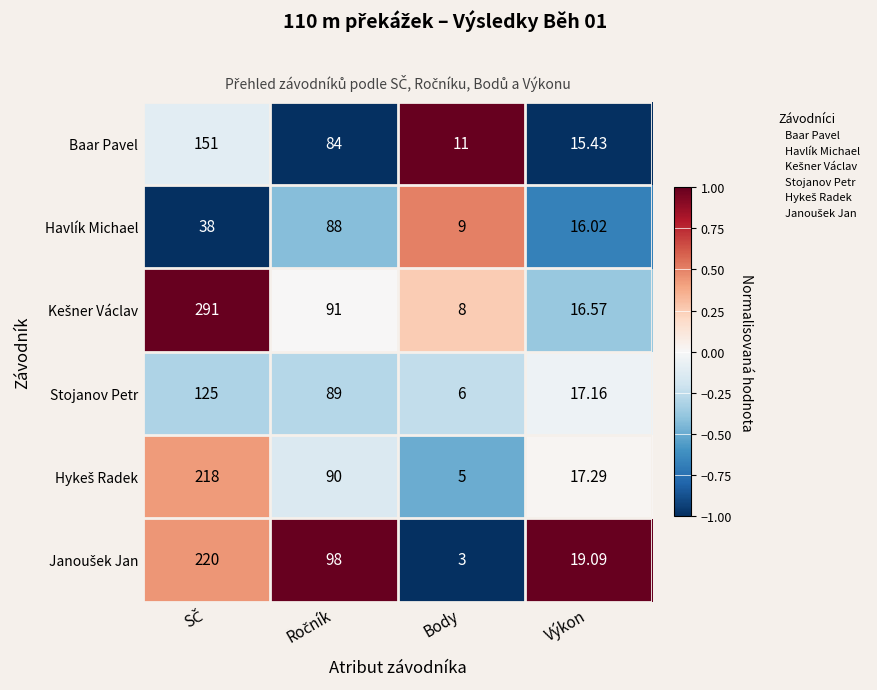

Which category has the lowest value across all series?

Body